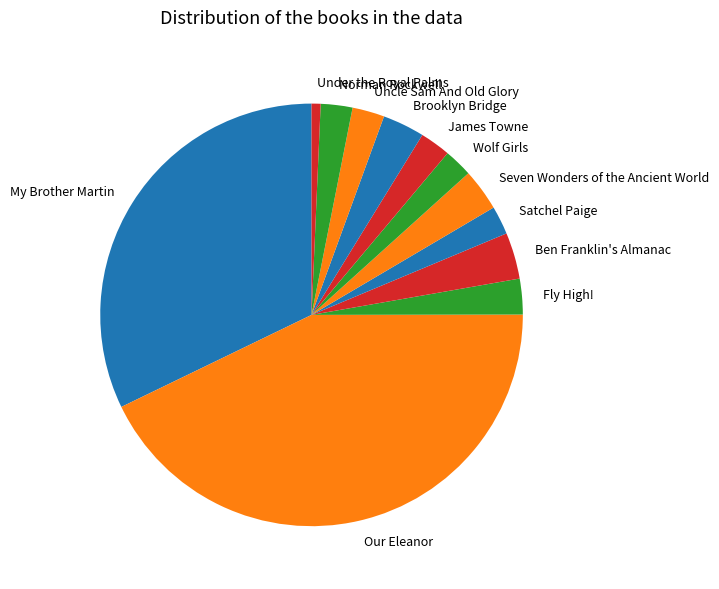

Is the sum of Under the Royal Palms and Our Eleanor greater than half?

No